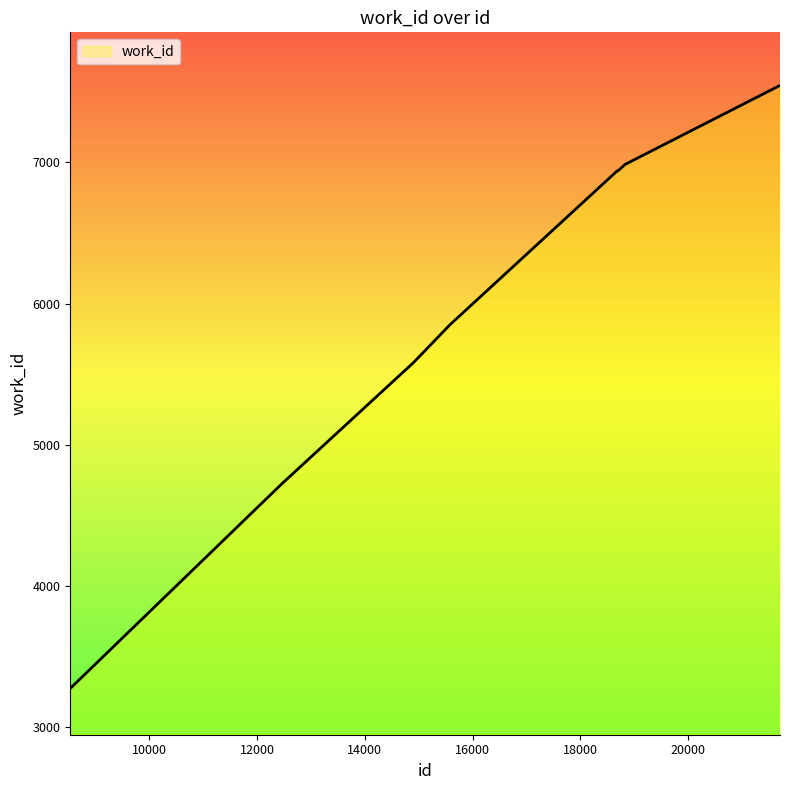

What is the difference between the maximum and minimum values?

4266